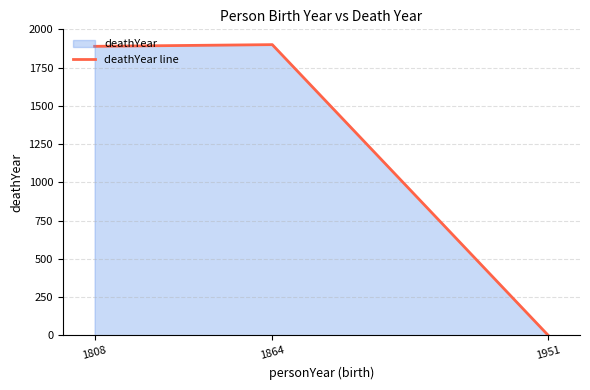

True or false: the data shows 1054 at 1864.

False